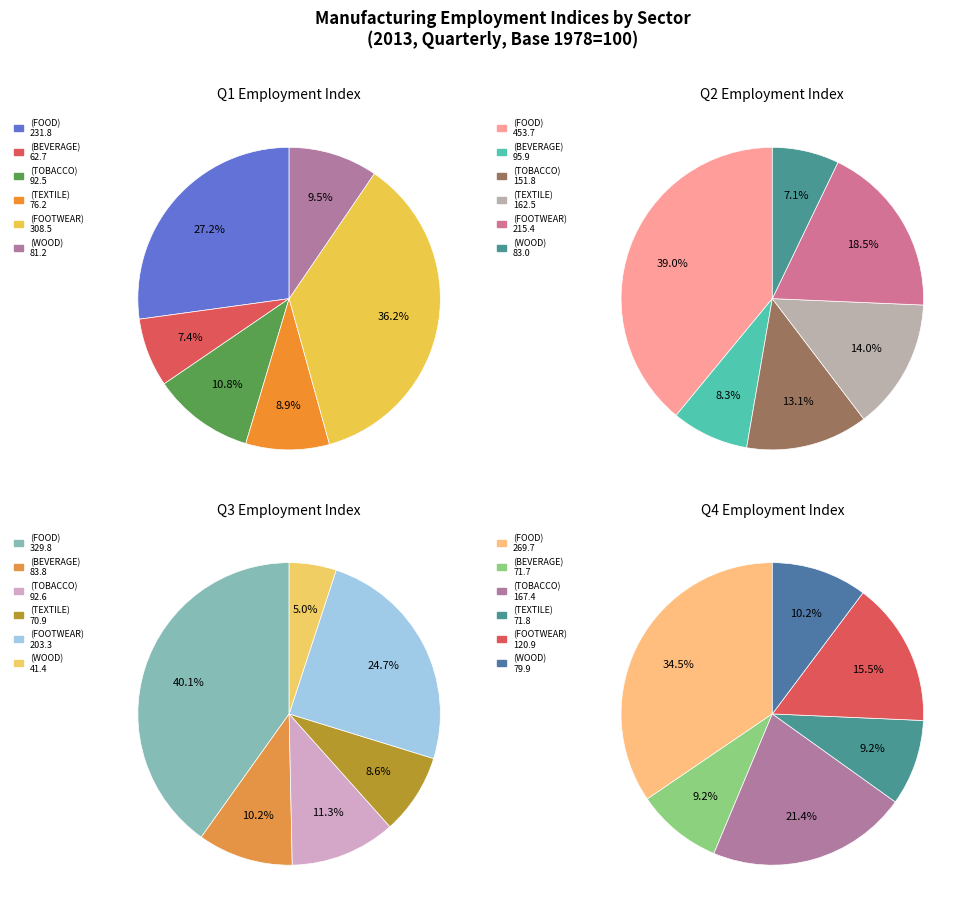

Is it true that Q4 is 21% of the pie?

True